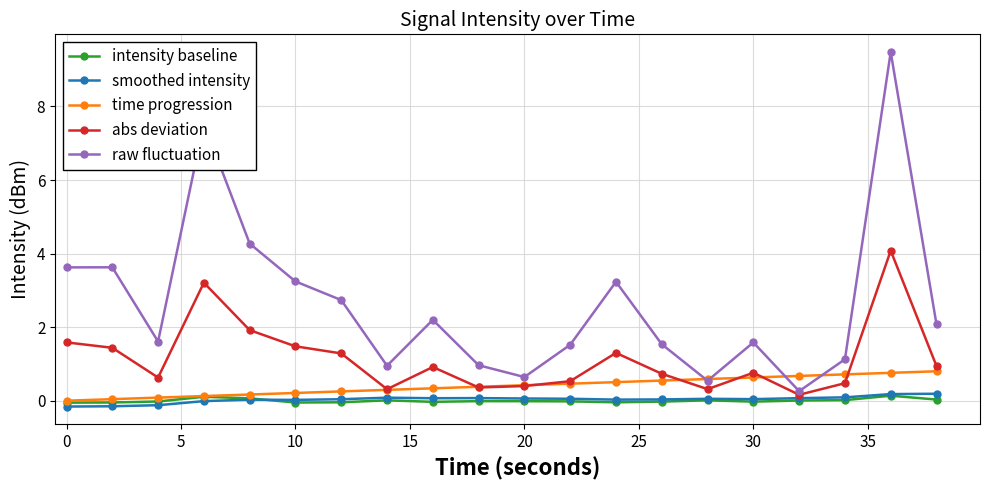

What is the value of the abs deviation point at the 15th from the left?

0.3